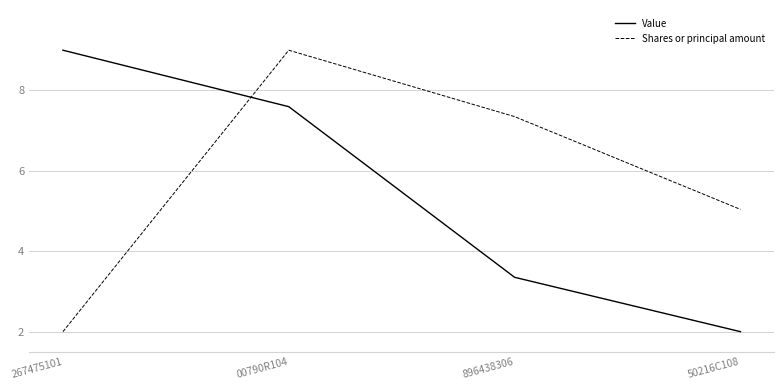

Which series changed the most between 896438306 and 50216C108?

Shares or principal amount